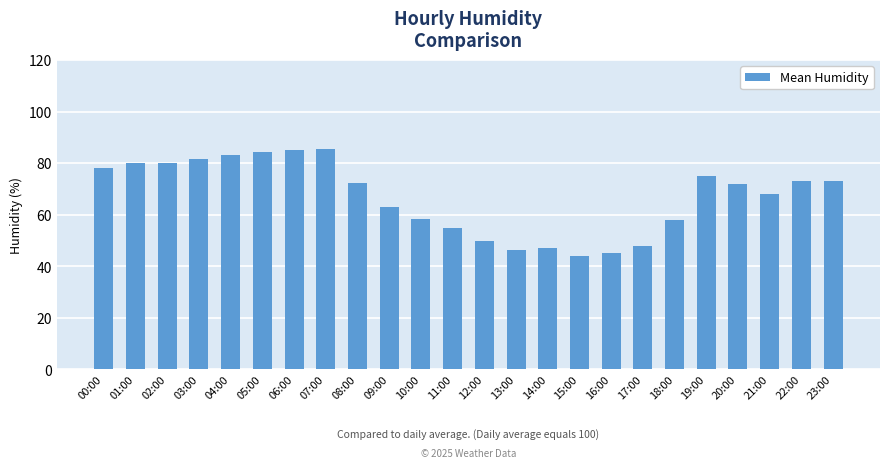

What is the sum of all values?

1606.0